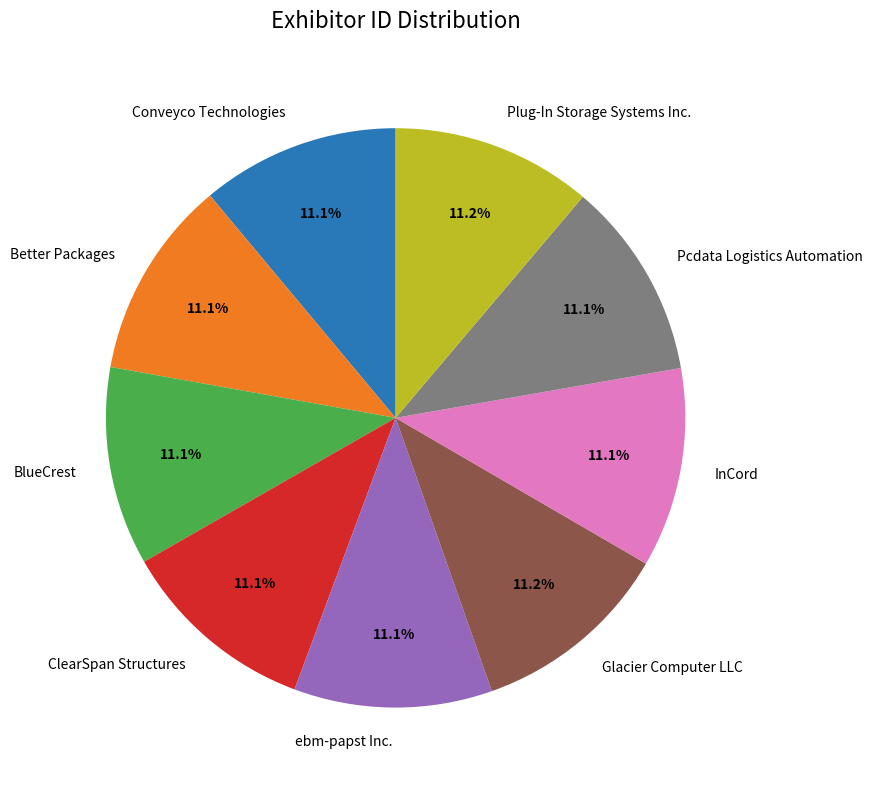

The Glacier Computer LLC slice represents 11% of the pie. True or false?

True